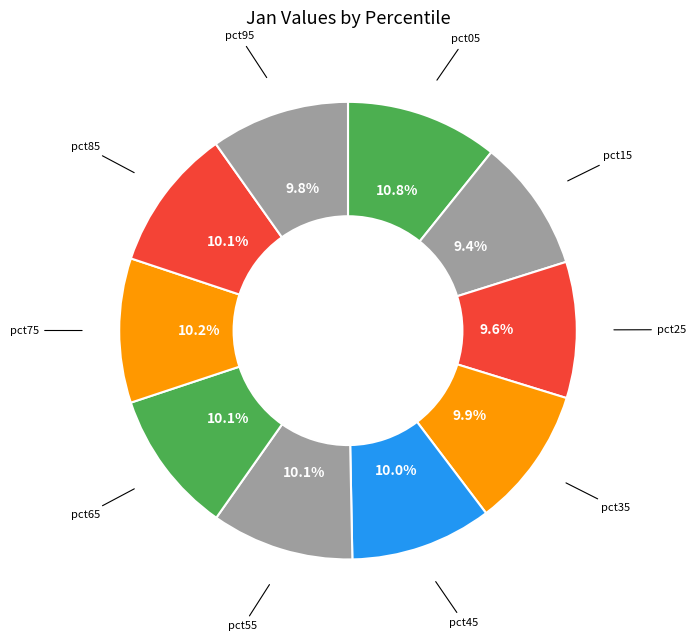

Which has a higher value, pct75 or pct05?

pct05